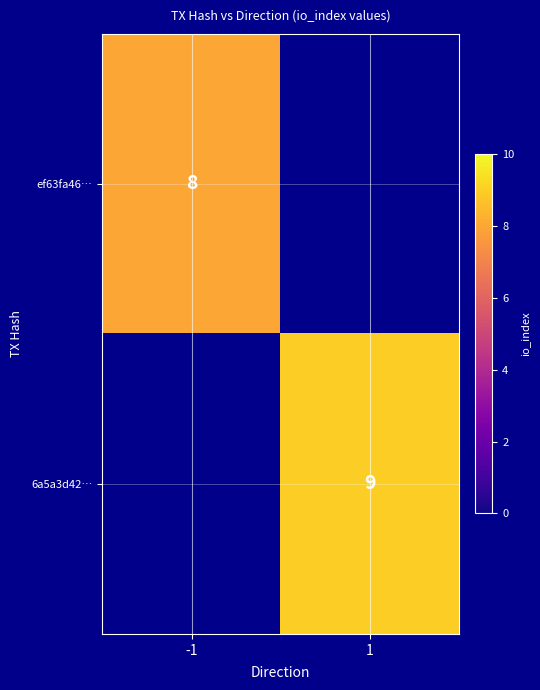

True or false: 6a5a3d42… has a value of 13 at 1.

False